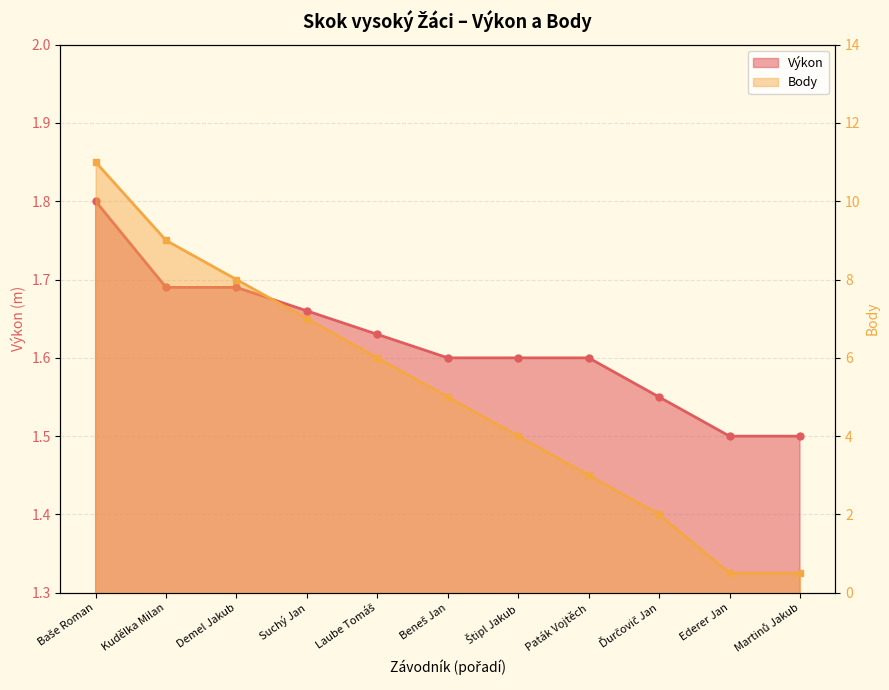

How many Výkon values are between 1 and 2?

11